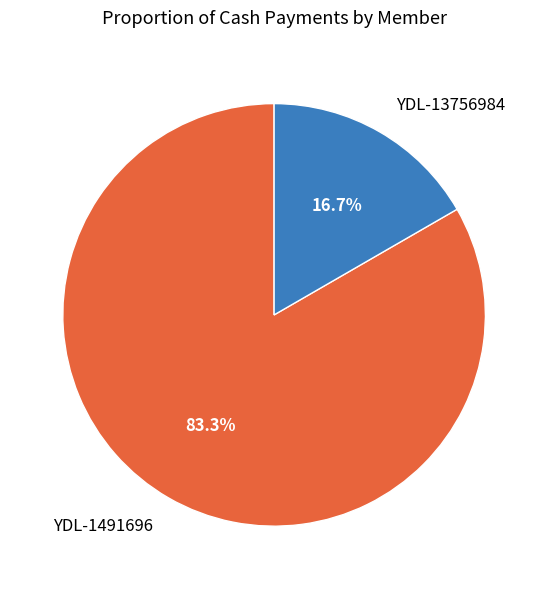

Count the number of slices in the pie.

2